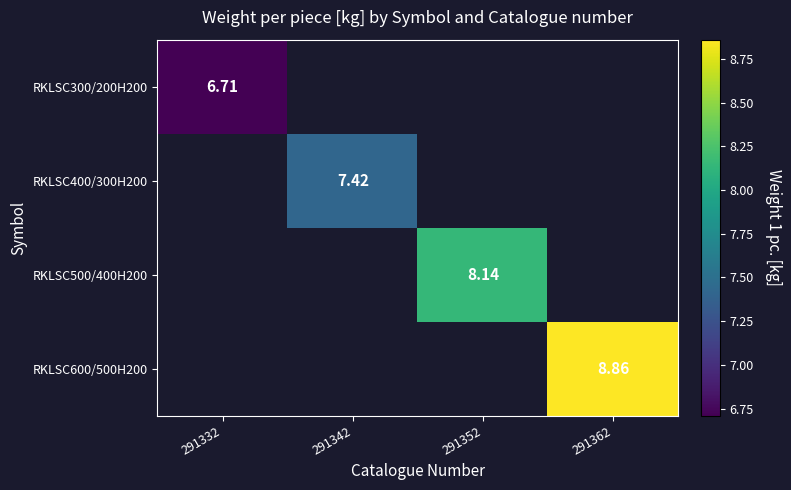

Which category has the lowest value across all series?

291332